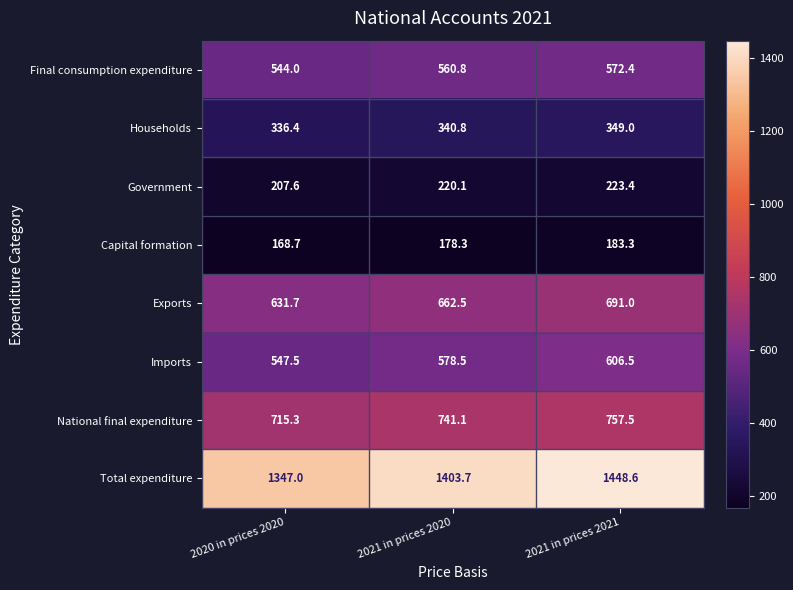

Which category has the lowest value across all series?

2020 in prices 2020